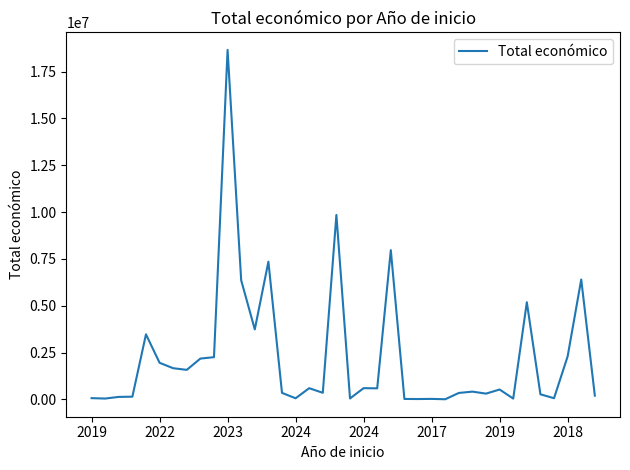

What is the difference between the maximum and minimum values?

18648676